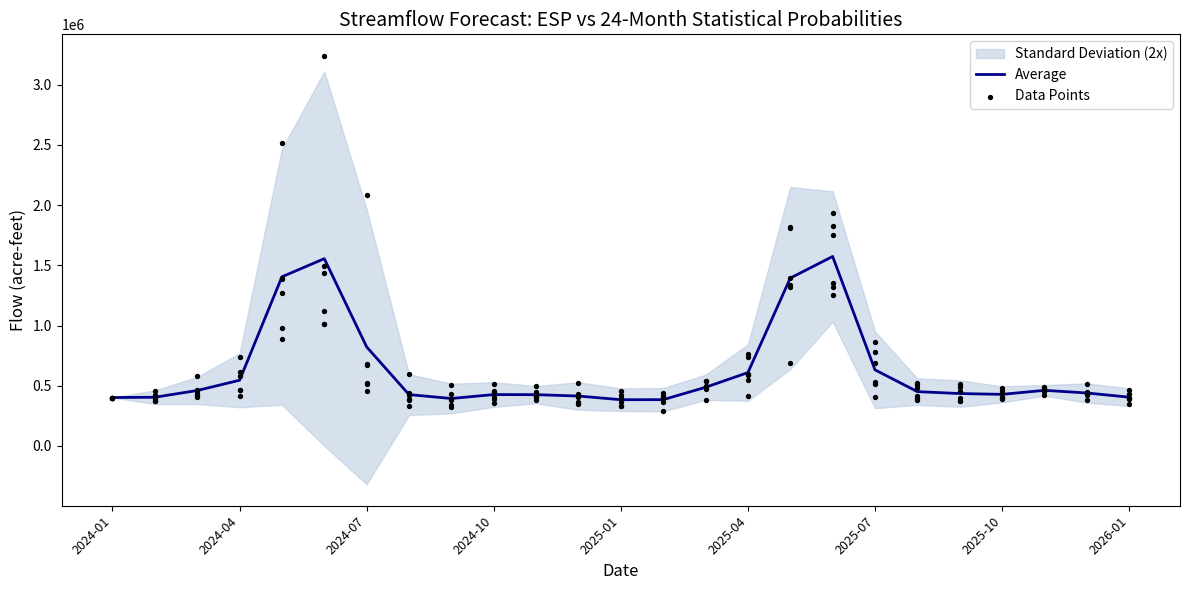

What is the change in value from 10 to 16?

+968016.5